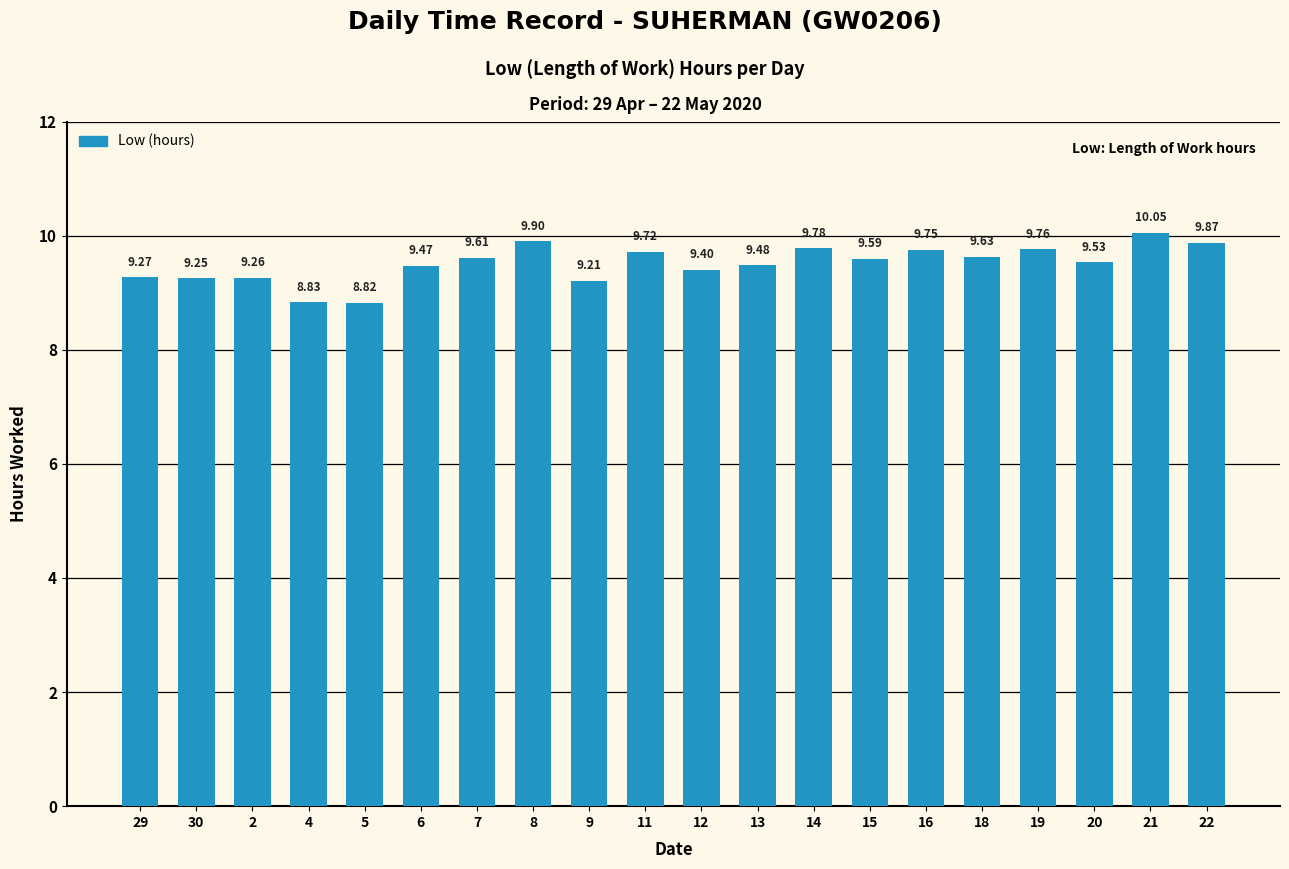

What is the difference between the maximum and minimum values?

1.2